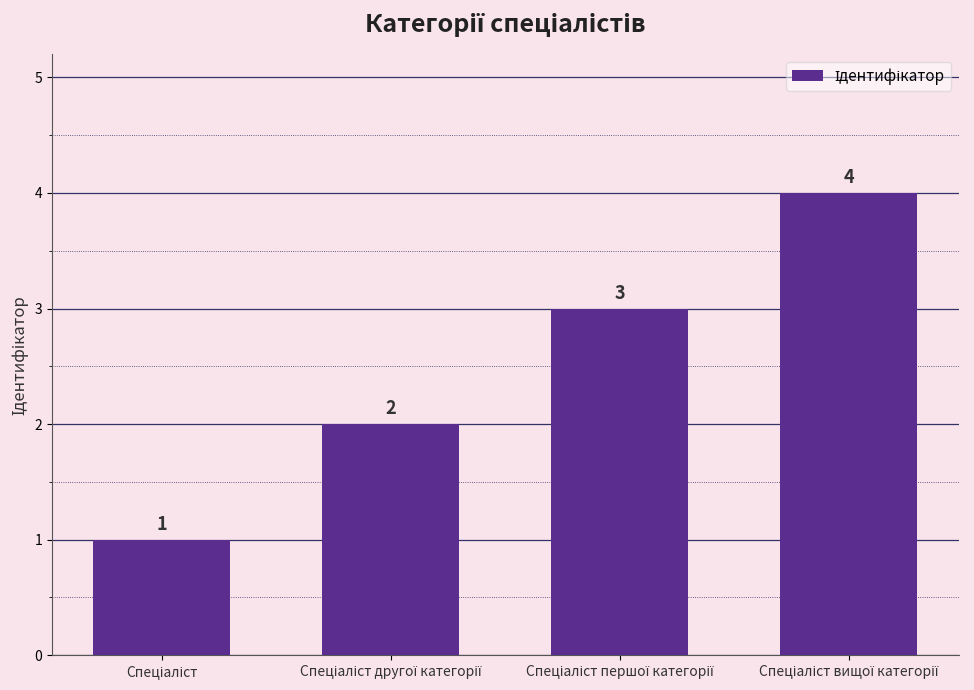

What is the sum of all values?

10